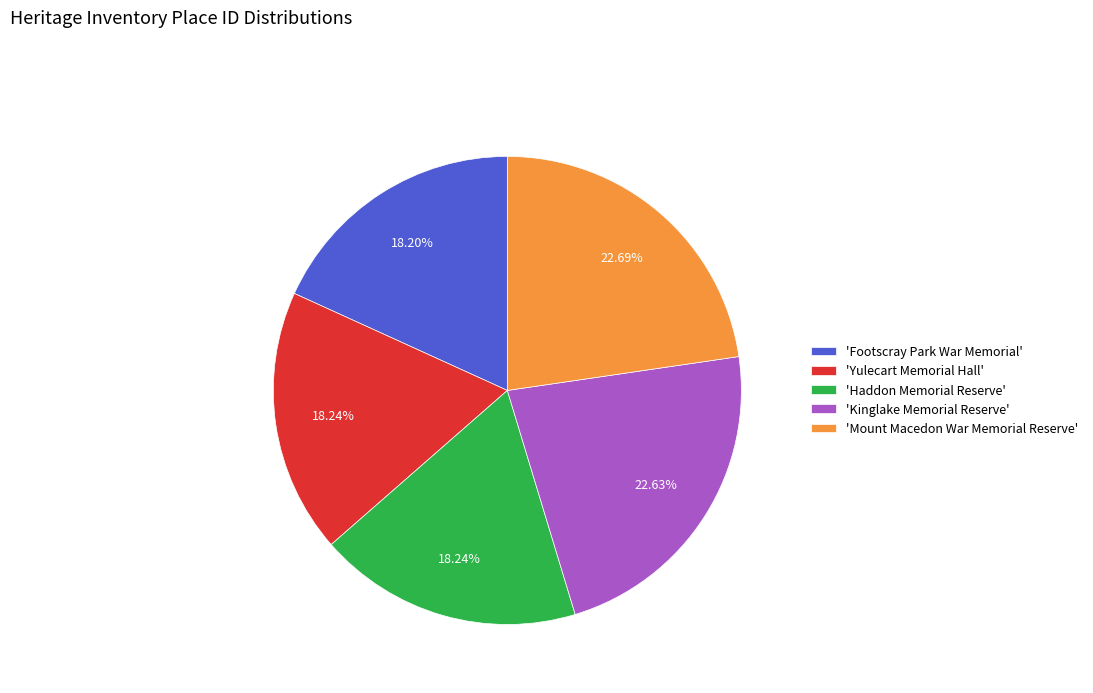

Combined, do 'Footscray Park War Memorial' and 'Haddon Memorial Reserve' account for over 50%?

No